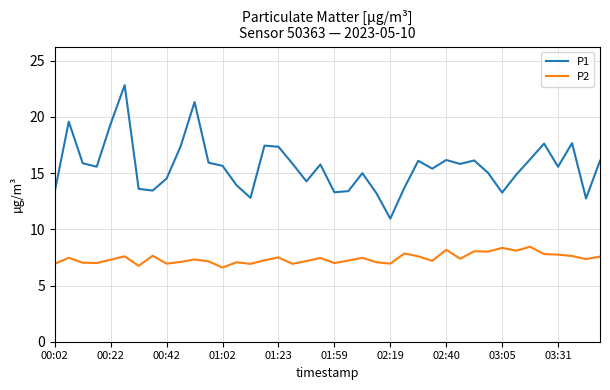

At how many categories does at least one series exceed 13?

37